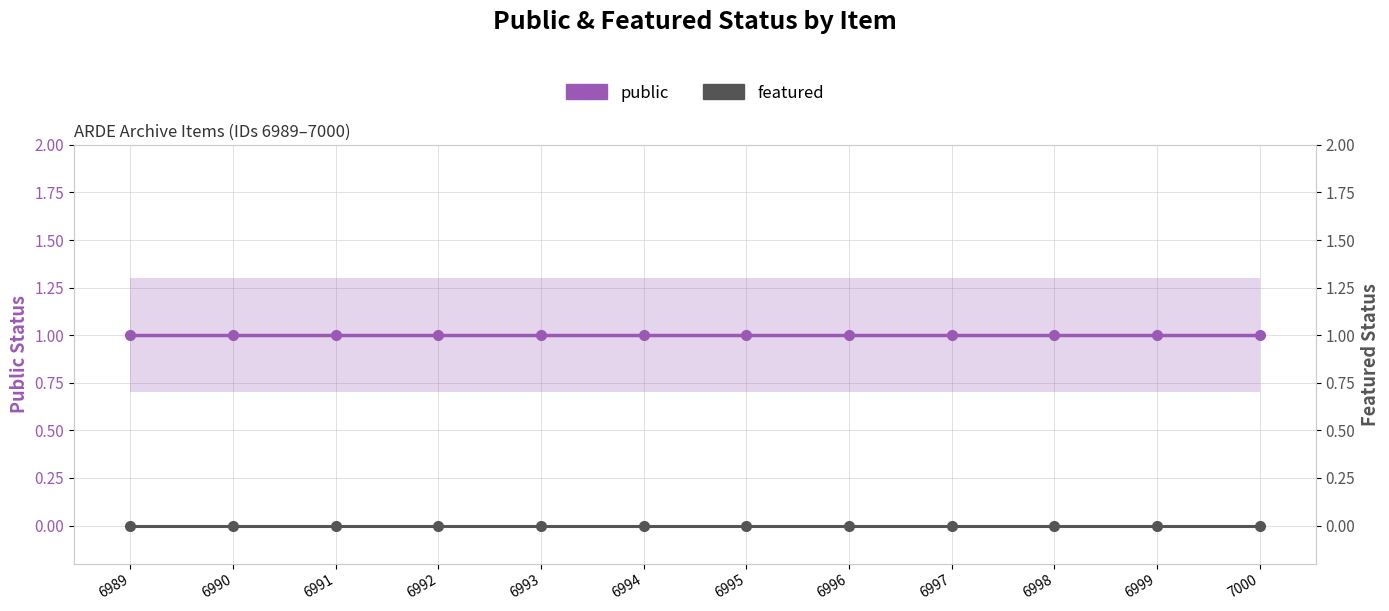

What are all the series names shown in the legend?

public, featured